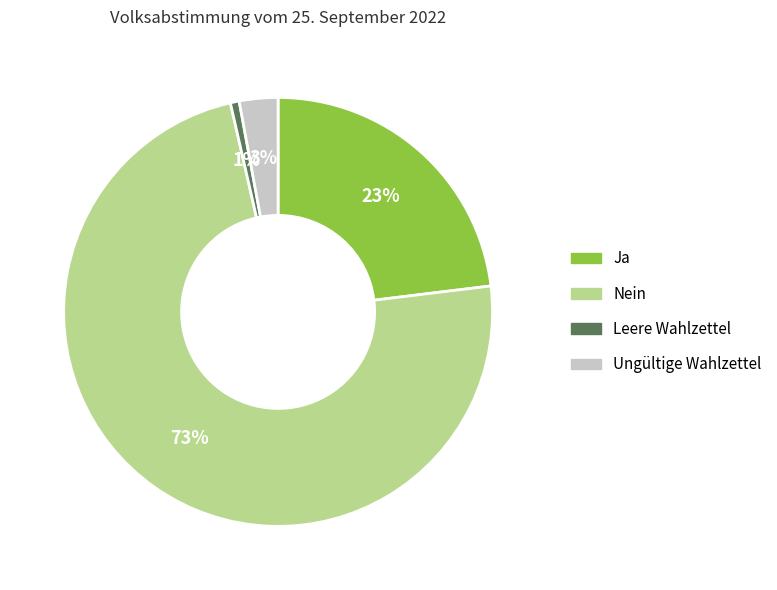

Do Nein and Ungültige Wahlzettel together represent more than half of the pie?

Yes